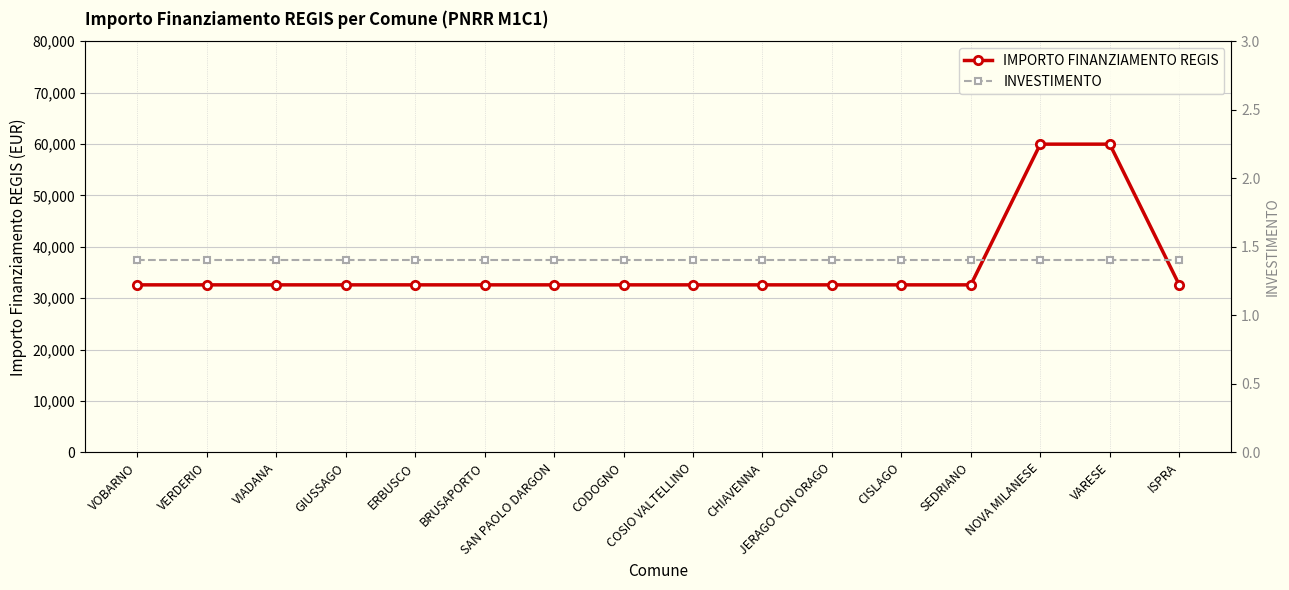

True or false: INVESTIMENTO and IMPORTO FINANZIAMENTO REGIS intersect in this chart.

False